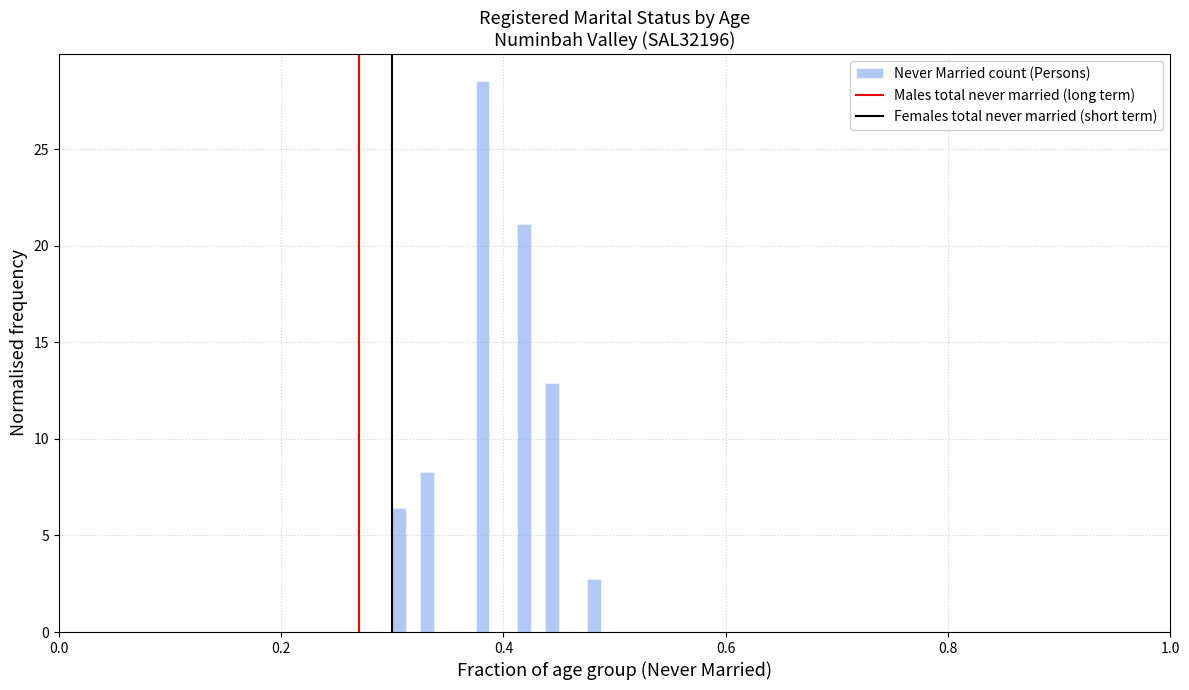

Read against the x-axis, roughly where is the centre of the tallest bar?

0.38